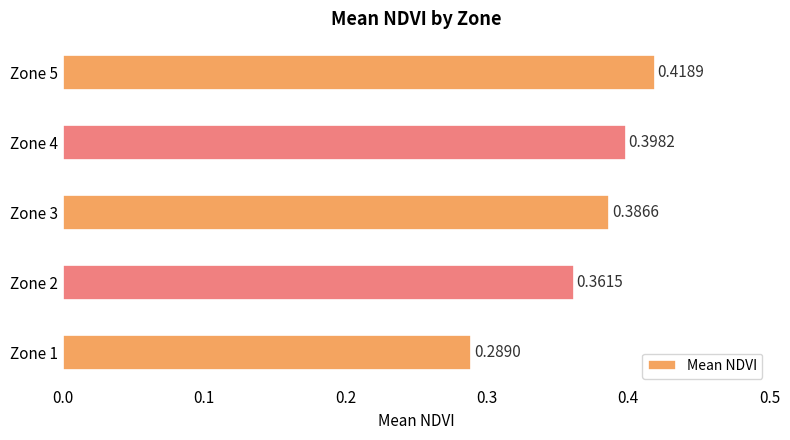

What is the change in value from Zone 2 to Zone 5?

+0.1